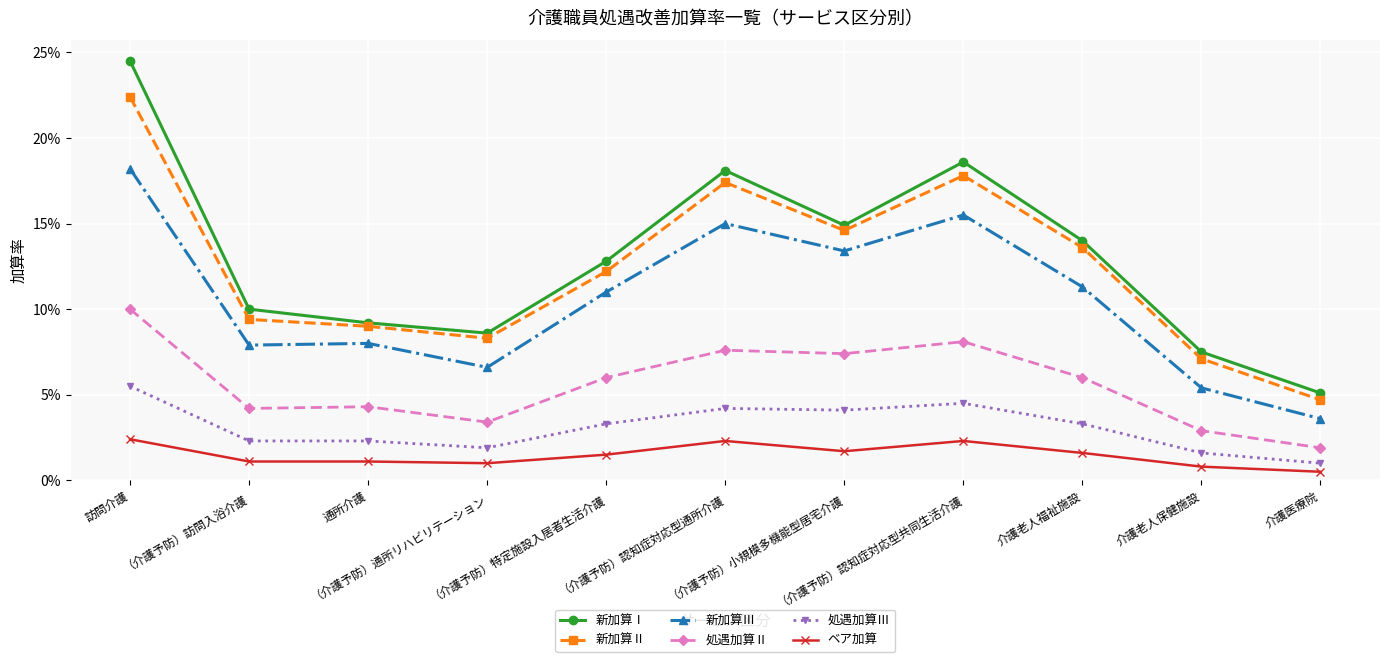

True or false: 新加算Ⅰ and ベア加算 intersect in this chart.

False